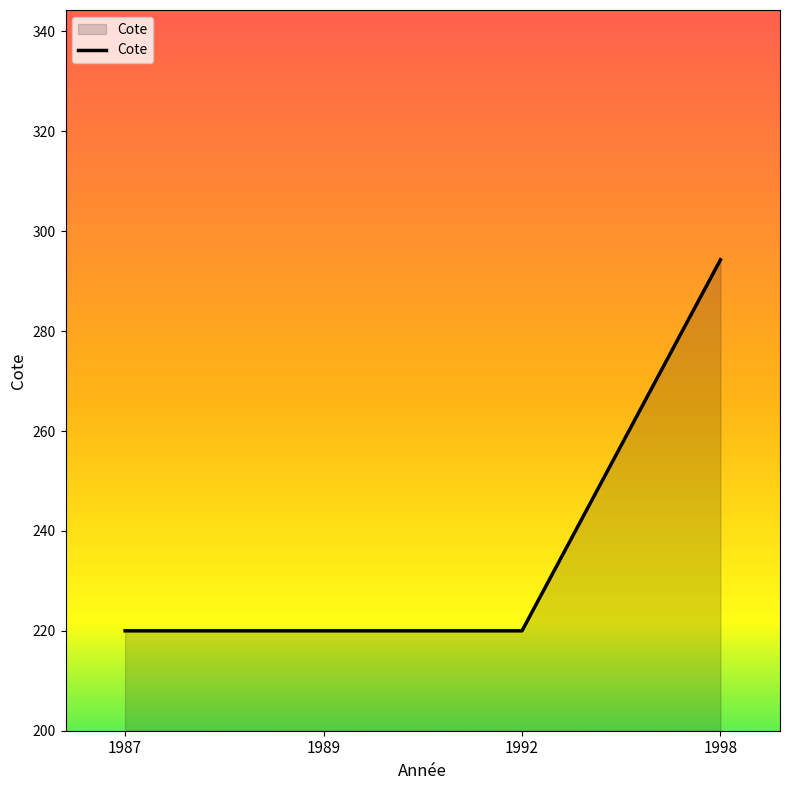

What is the ratio of the value at 1998 to the value at 1992?

1.3